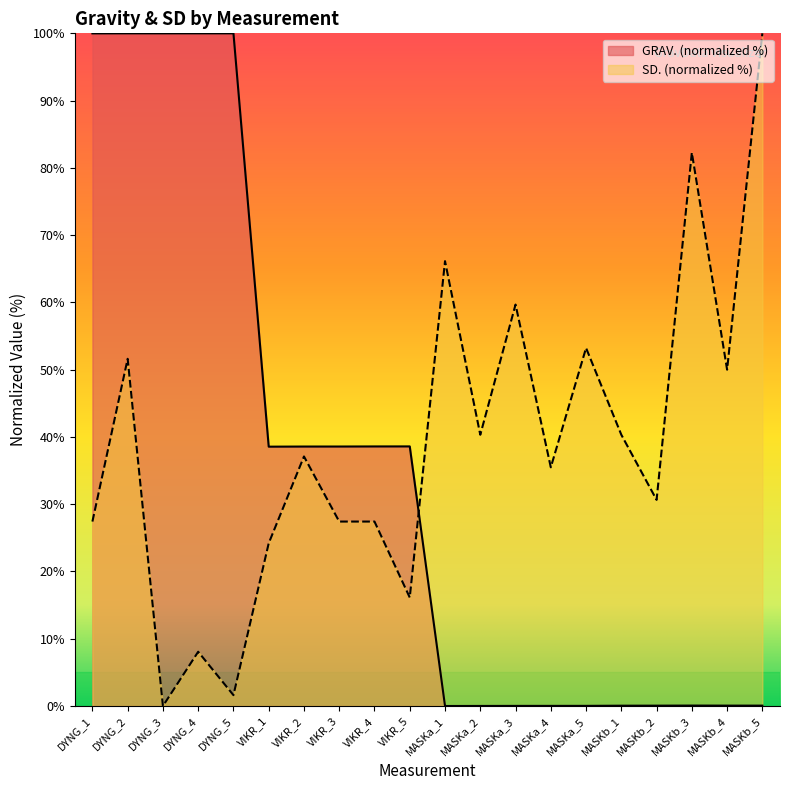

Reading left to right, extract all data points from this chart.

GRAV.: 100.0	100.0	100.0	100.0	100.0	38.6	38.6	38.6	38.6	38.6	0.0	0.0	0.0	0.0	0.0	0.0	0.1	0.1	0.1	0.1
SD.: 27.4	51.6	0.0	8.1	1.6	24.2	37.1	27.4	27.4	16.1	66.1	40.3	59.7	35.5	53.2	40.3	30.6	82.3	50.0	100.0